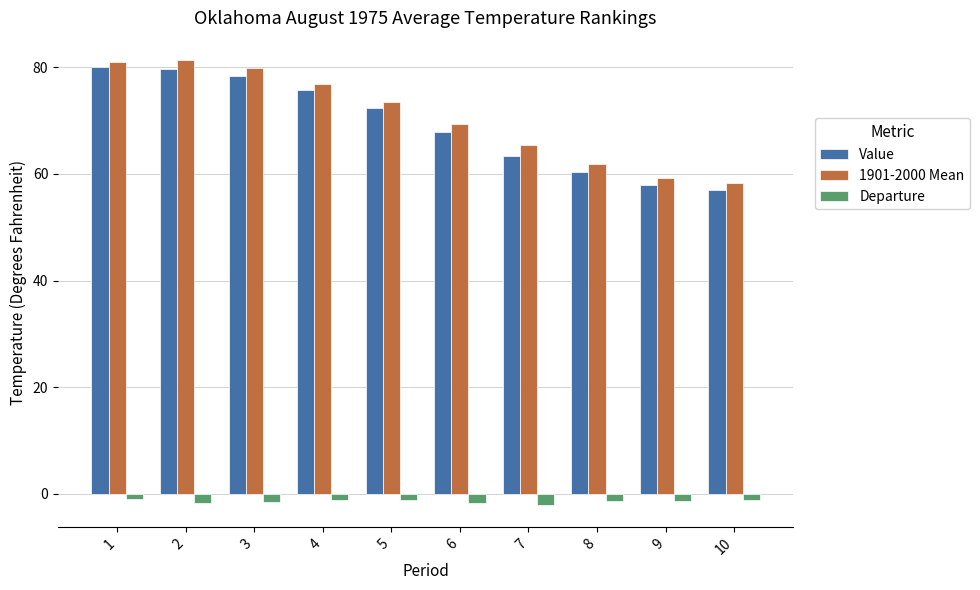

List the series in order of their peak value, highest first.

1901-2000 Mean, Value, Departure